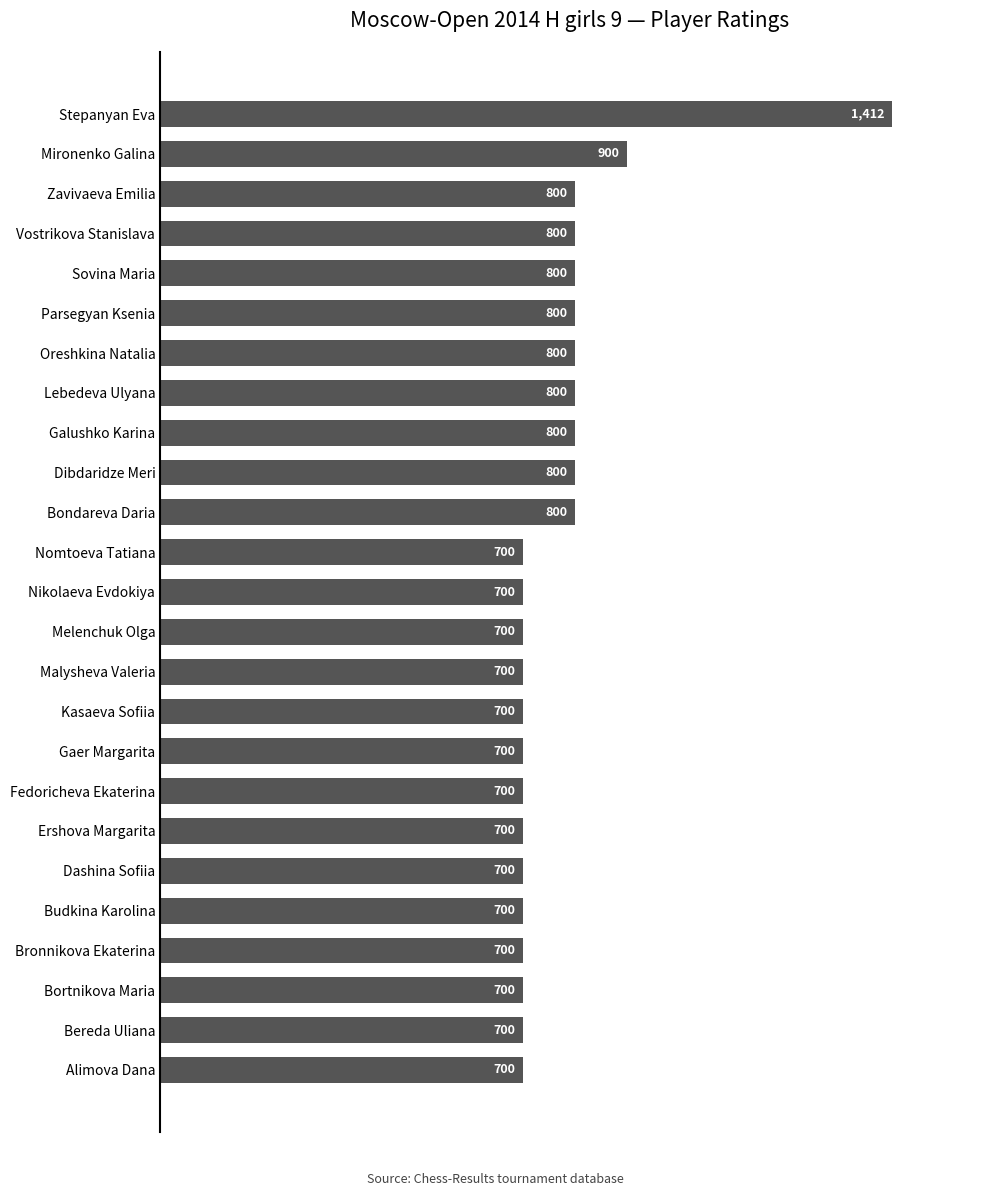

What is the difference between the maximum and minimum values?

712